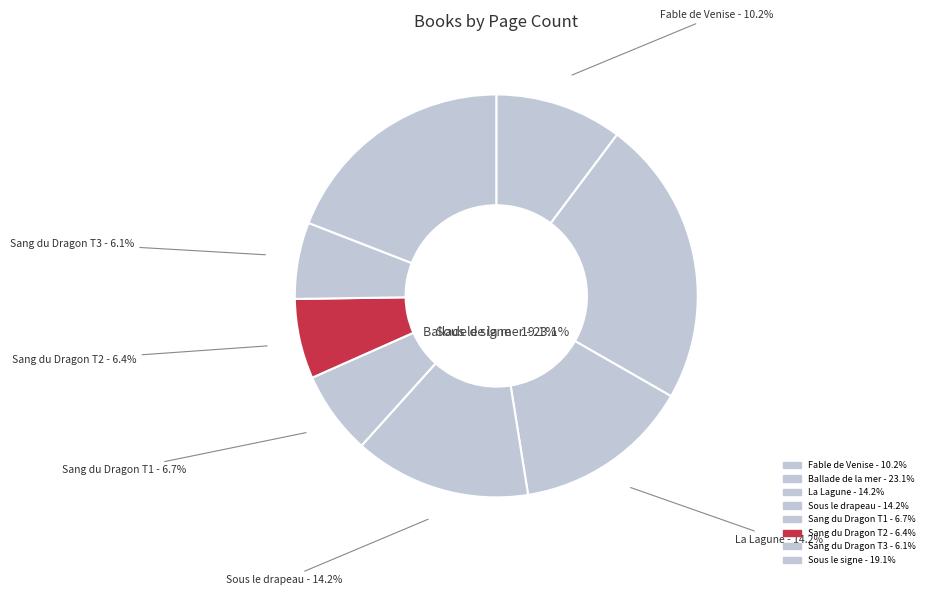

Count the number of slices in the pie.

8